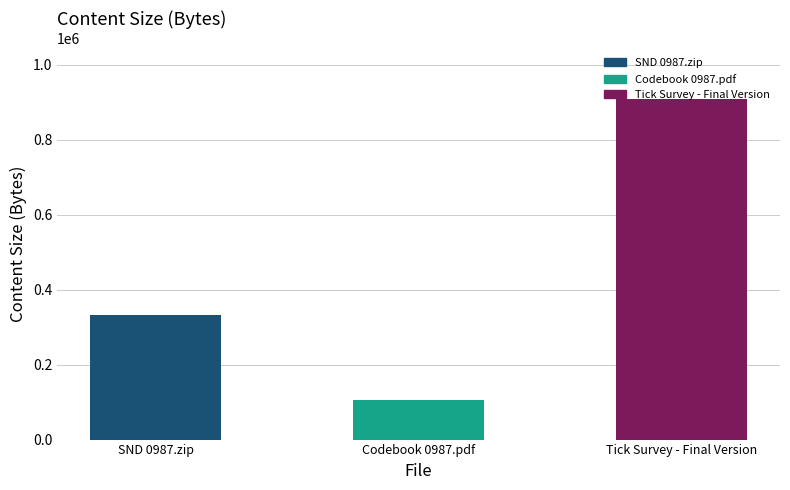

List the labels in order of value, largest first.

Tick Survey - Final Version, SND 0987.zip, Codebook 0987.pdf